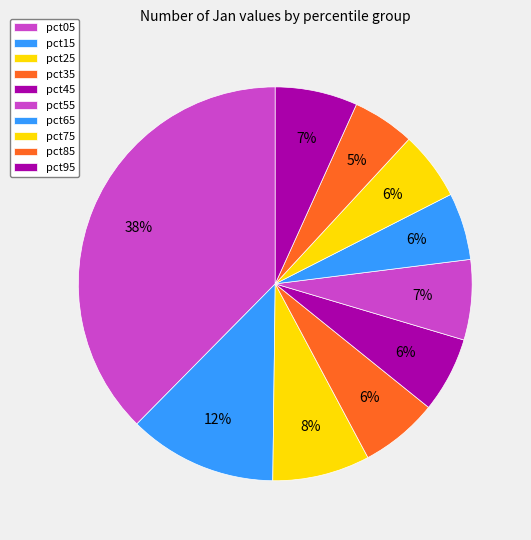

Rank the categories by value from lowest to highest.

pct85, pct65, pct75, pct45, pct35, pct55, pct95, pct25, pct15, pct05